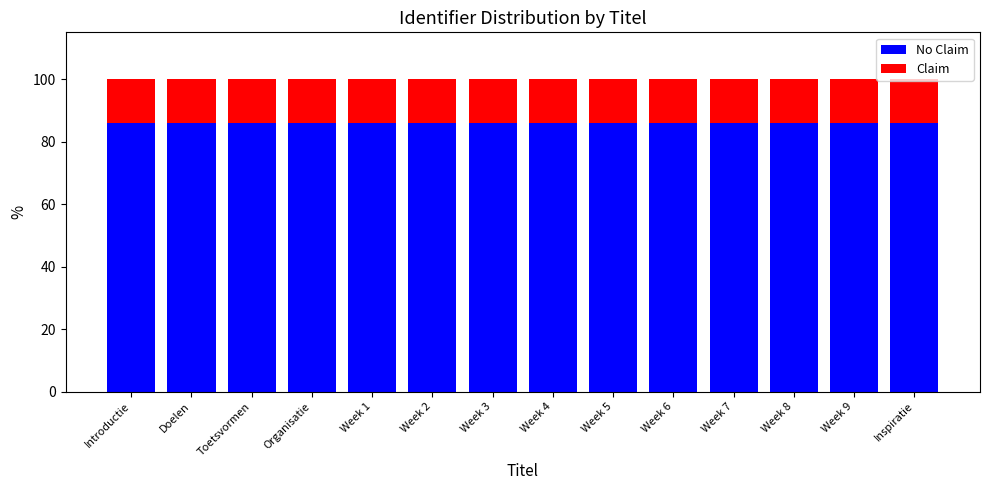

Are the bars horizontal?

No